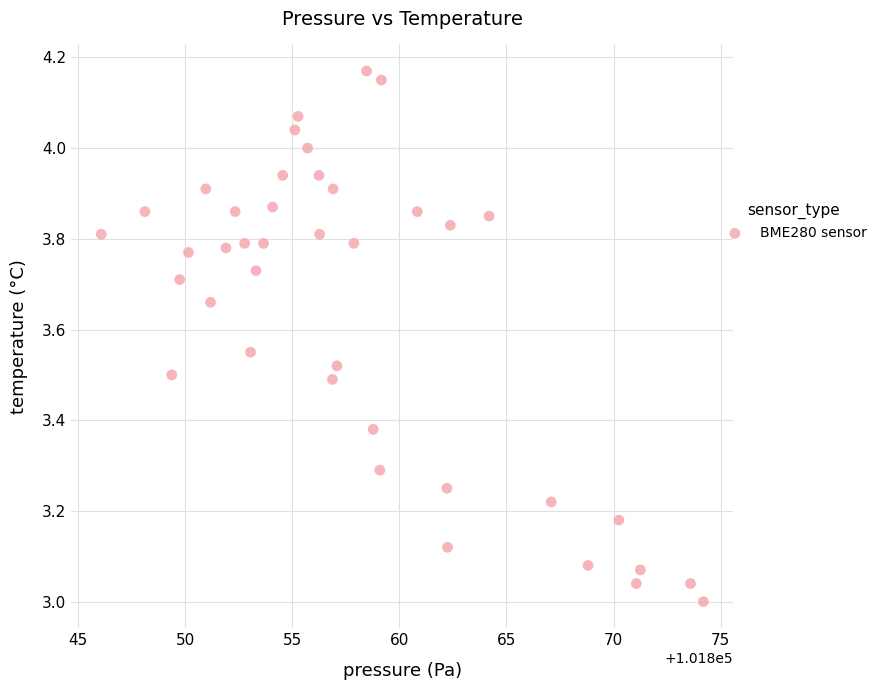

What is the range of Y values (max minus min)?

1.2